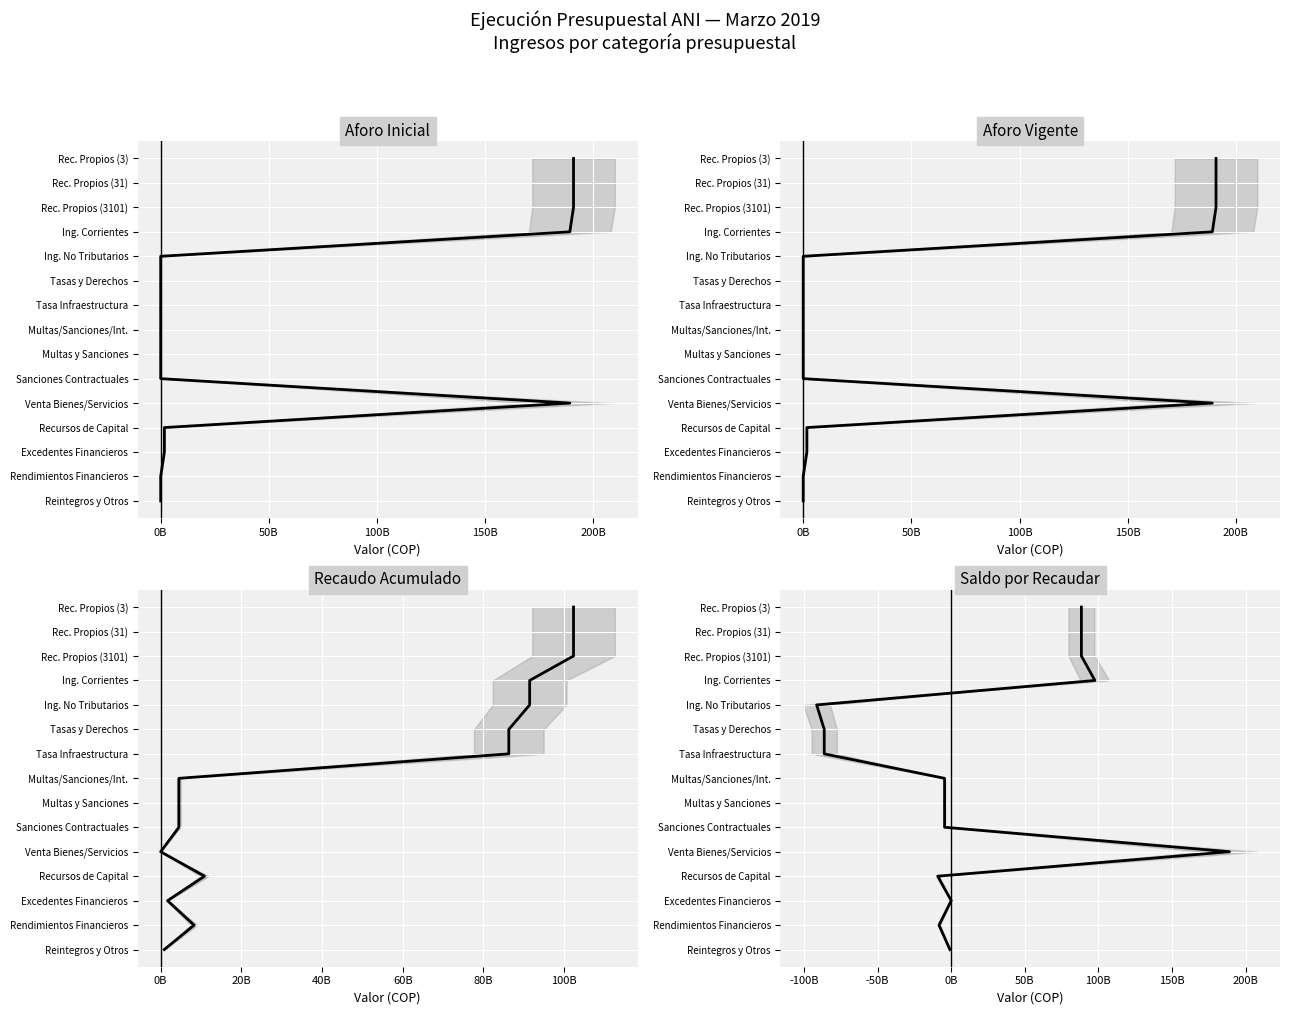

The value of SALDO POR RECAUDAR at -50B is 0. True or false?

True